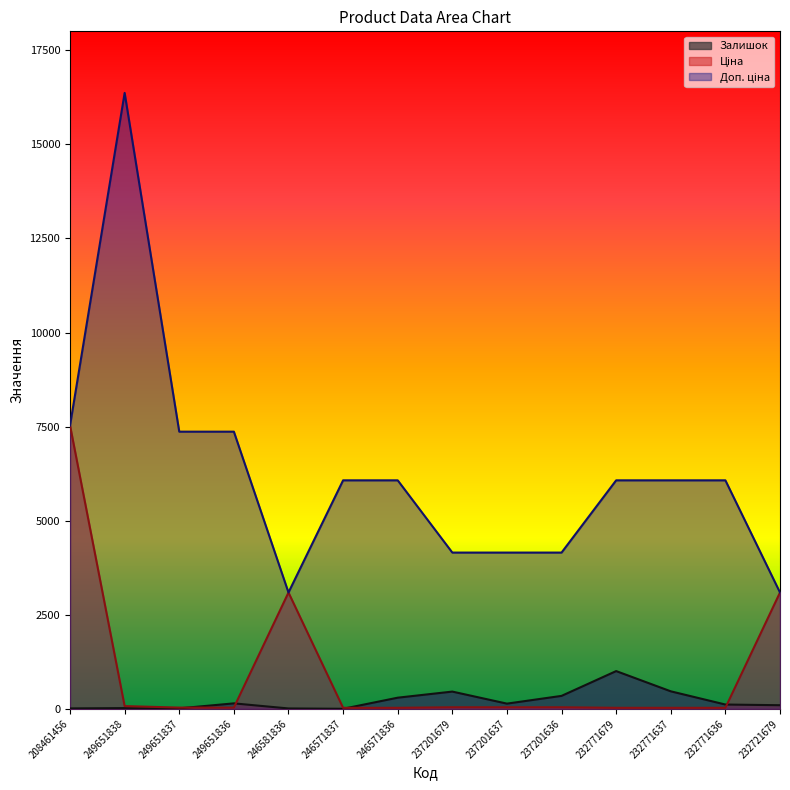

What is the difference between the second highest and second lowest values in the Залишок series?

455.0